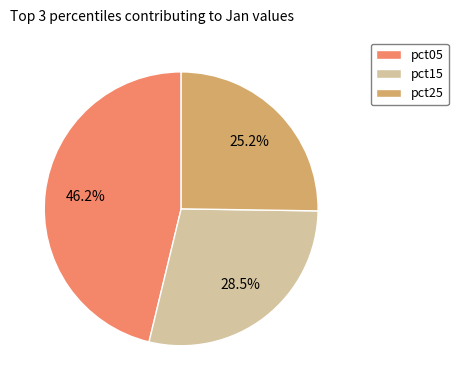

To the nearest percent, what percentage of the pie is pct25?

25%